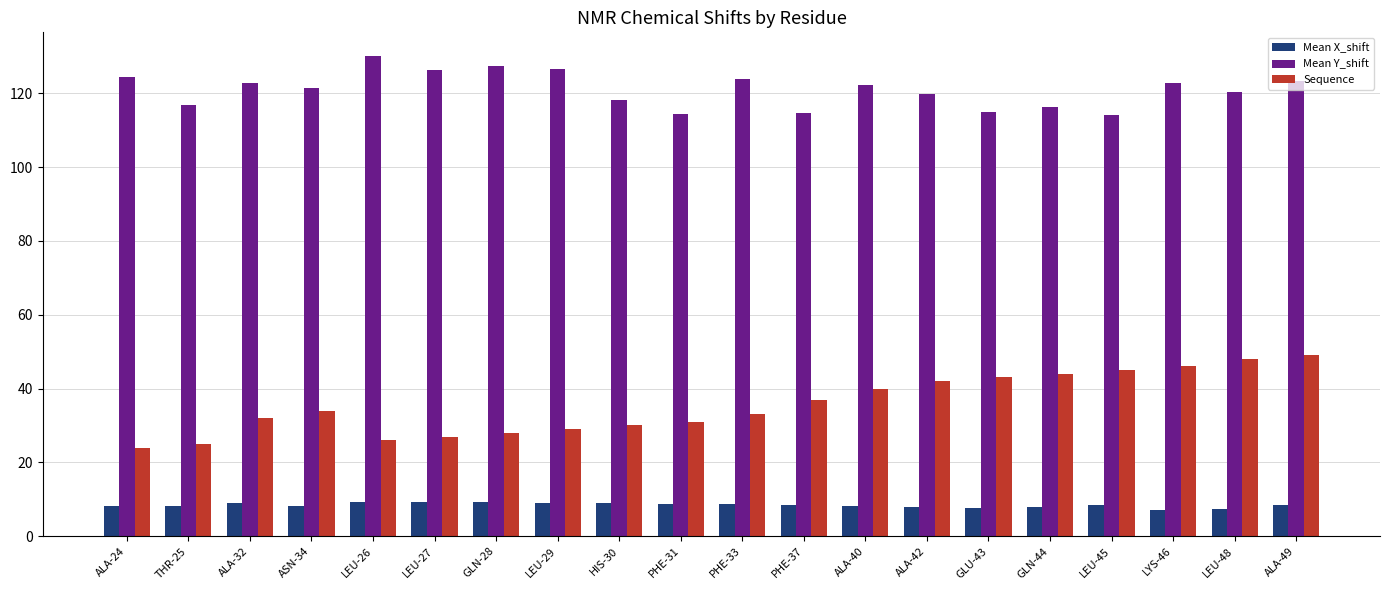

What is the average value of the Mean Y_shift series?

121.0